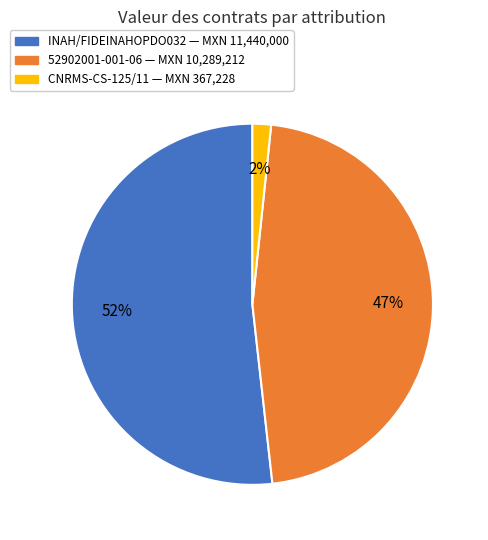

What is the largest slice in the pie chart?

INAH/FIDEINAHOPDO032 — MXN 11,440,000